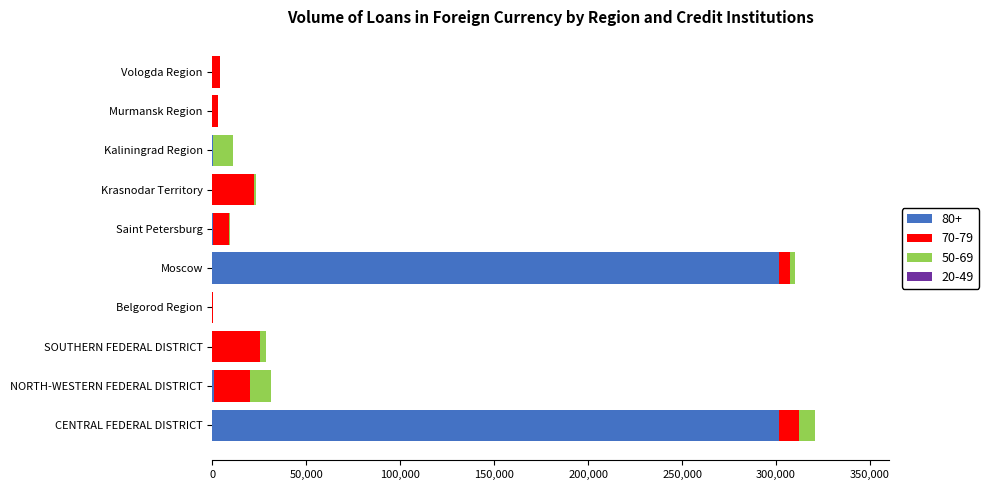

Is it true that 80+ equals 138943 at CENTRAL FEDERAL DISTRICT?

False